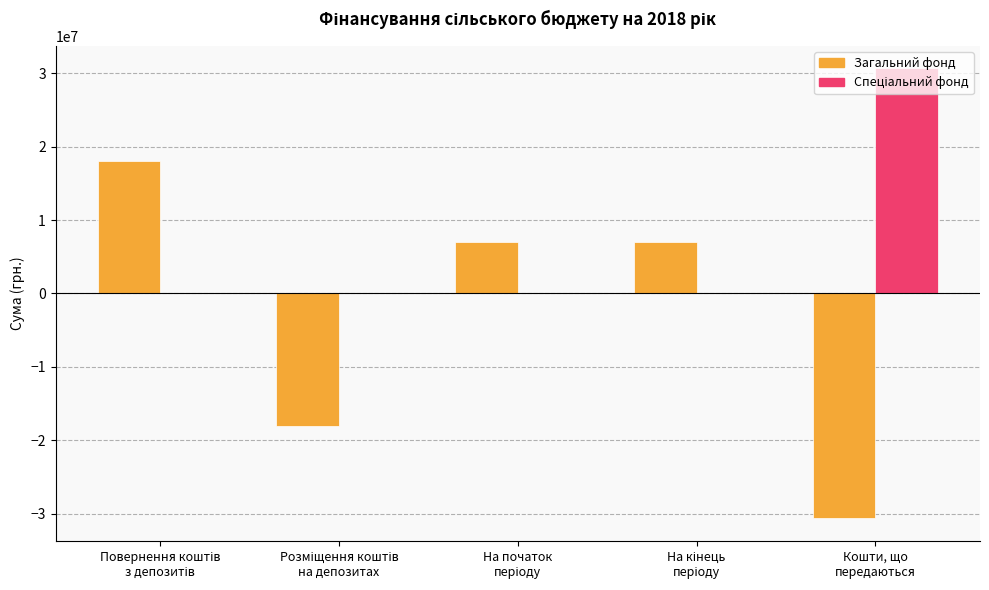

What is the greatest value displayed?

30661775.0